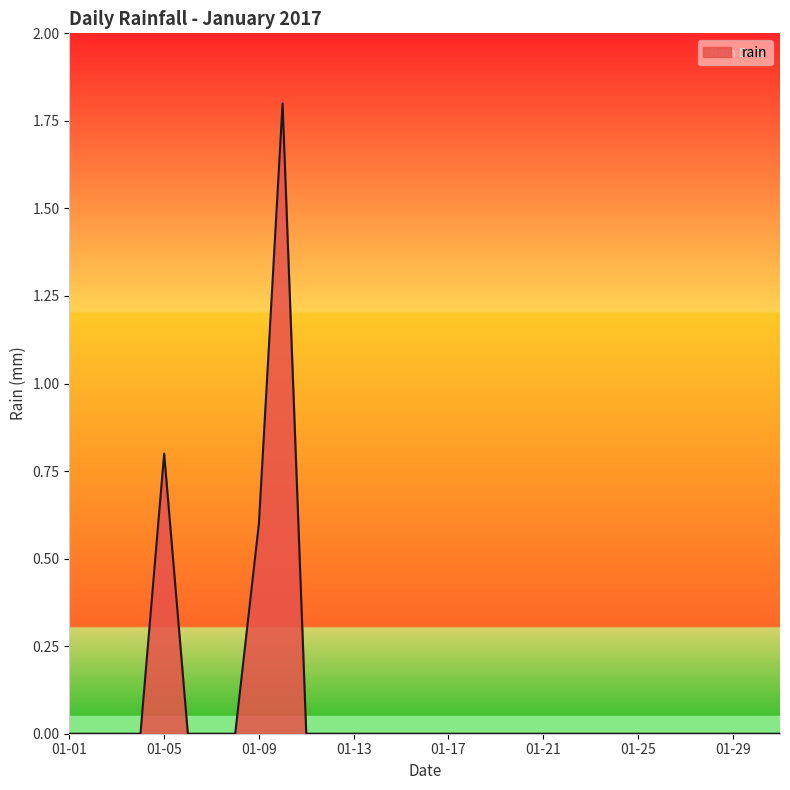

What is the difference between the maximum and minimum values?

1.8